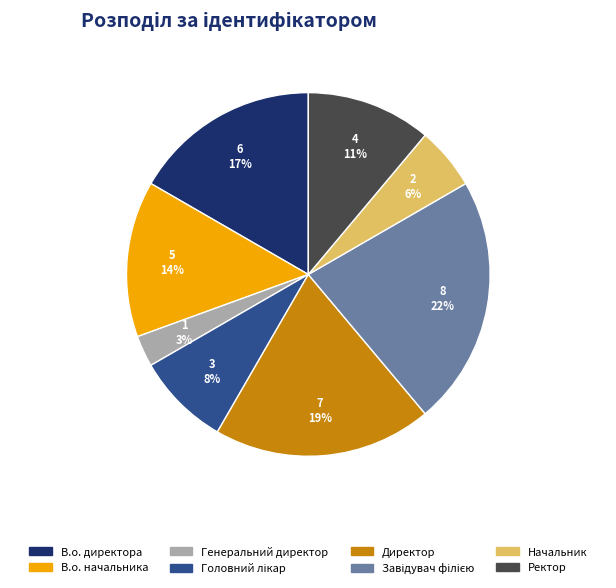

Which slice is the smallest?

Генеральний директор